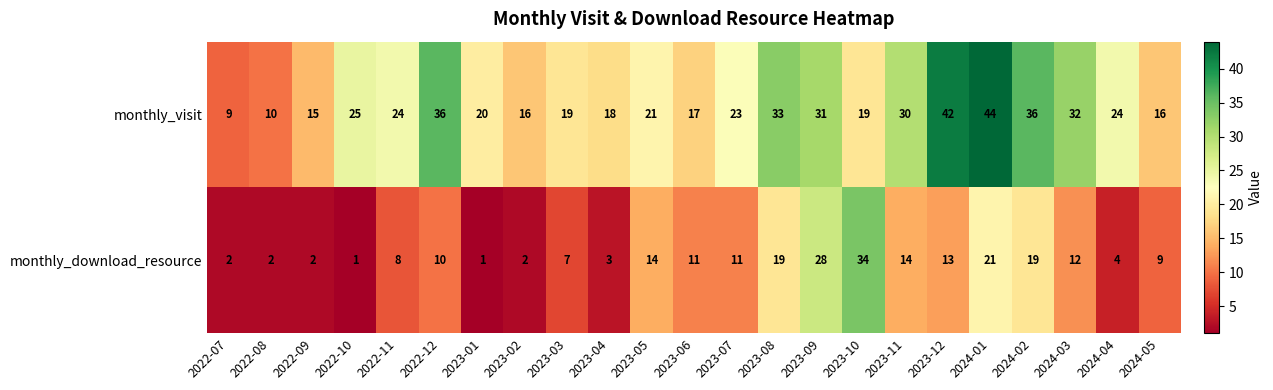

Which series has the largest range (max minus min)?

monthly_visit